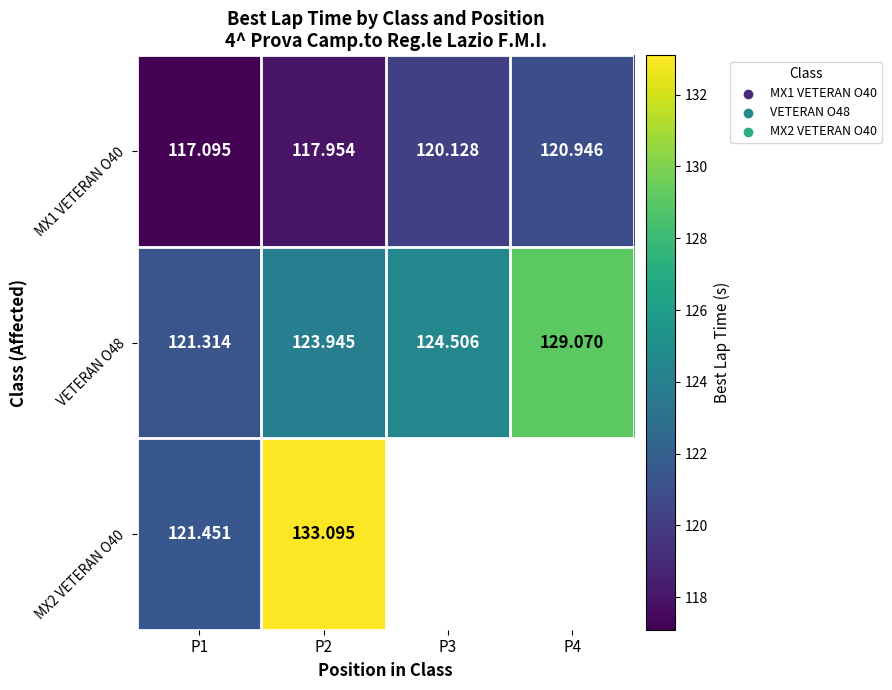

Rank the categories by VETERAN O48 value from highest to lowest.

P4, P3, P2, P1